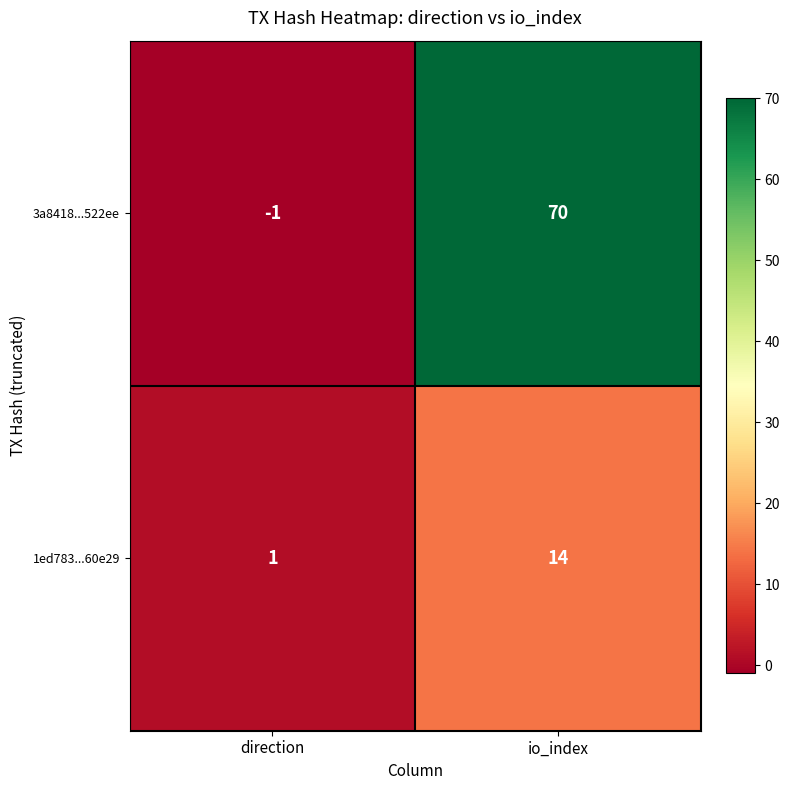

Which series has the widest spread of values?

3a8418...522ee